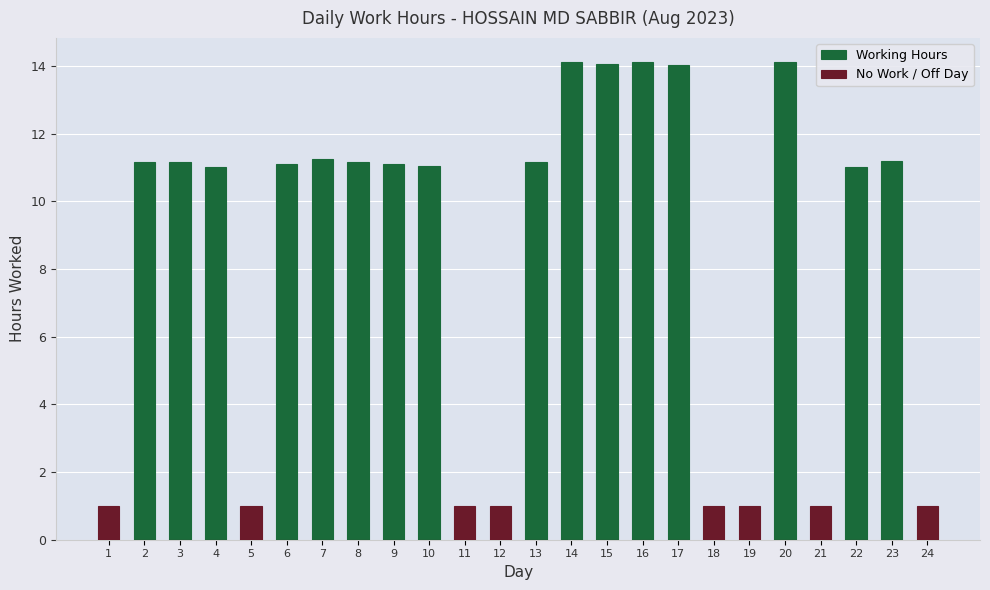

What is the value of the Working Hours bar at the 20th from the left?

14.1